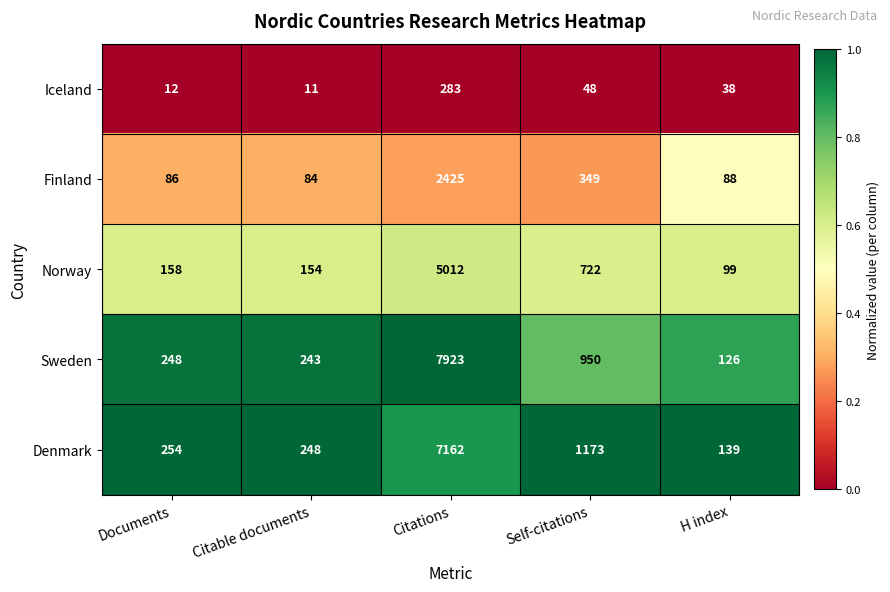

What is the highest value of the Sweden series?

7923